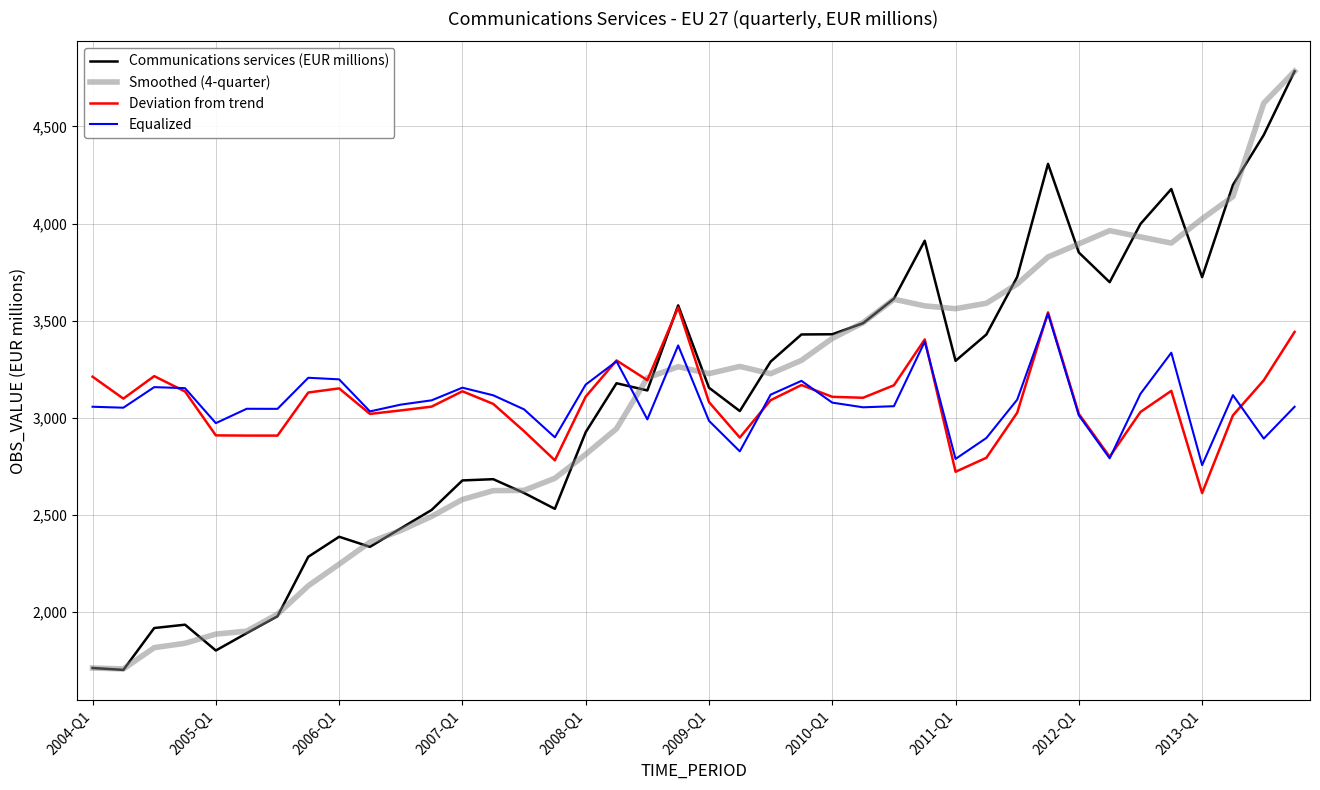

True or false: Equalized and Smoothed (4-quarter) intersect in this chart.

True